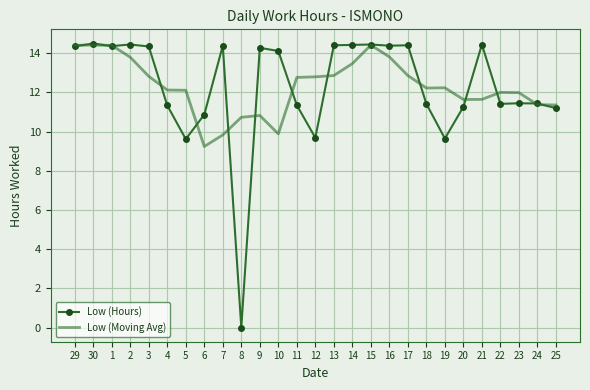

Is the value of Low (Moving Avg) at 30 greater than the value of Low (Hours) at 5?

Yes